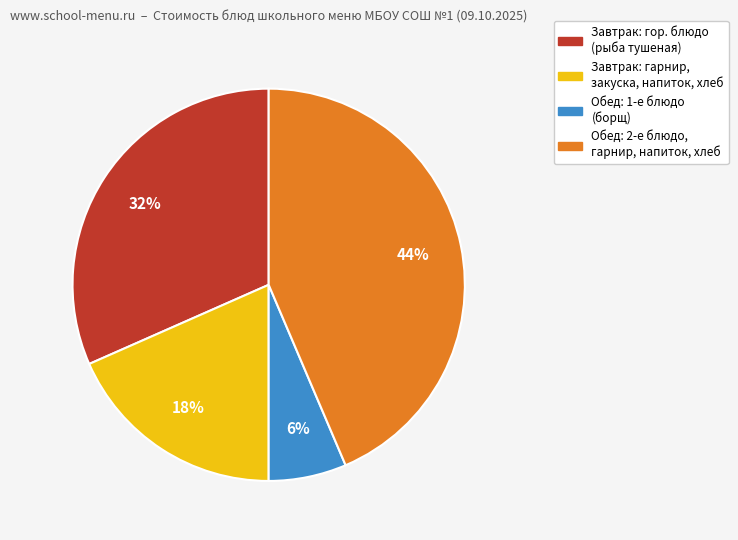

To the nearest percent, what is the average slice percentage?

25%